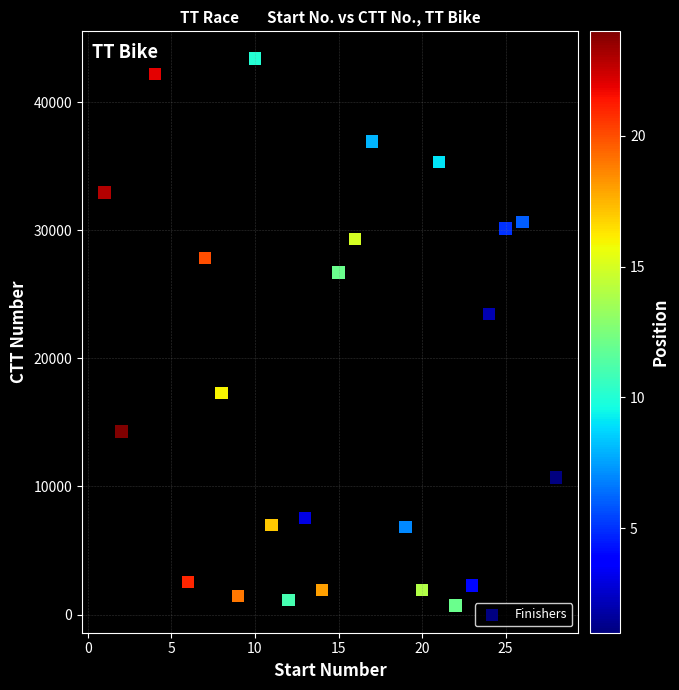

What is the range of Y values (max minus min)?

42684